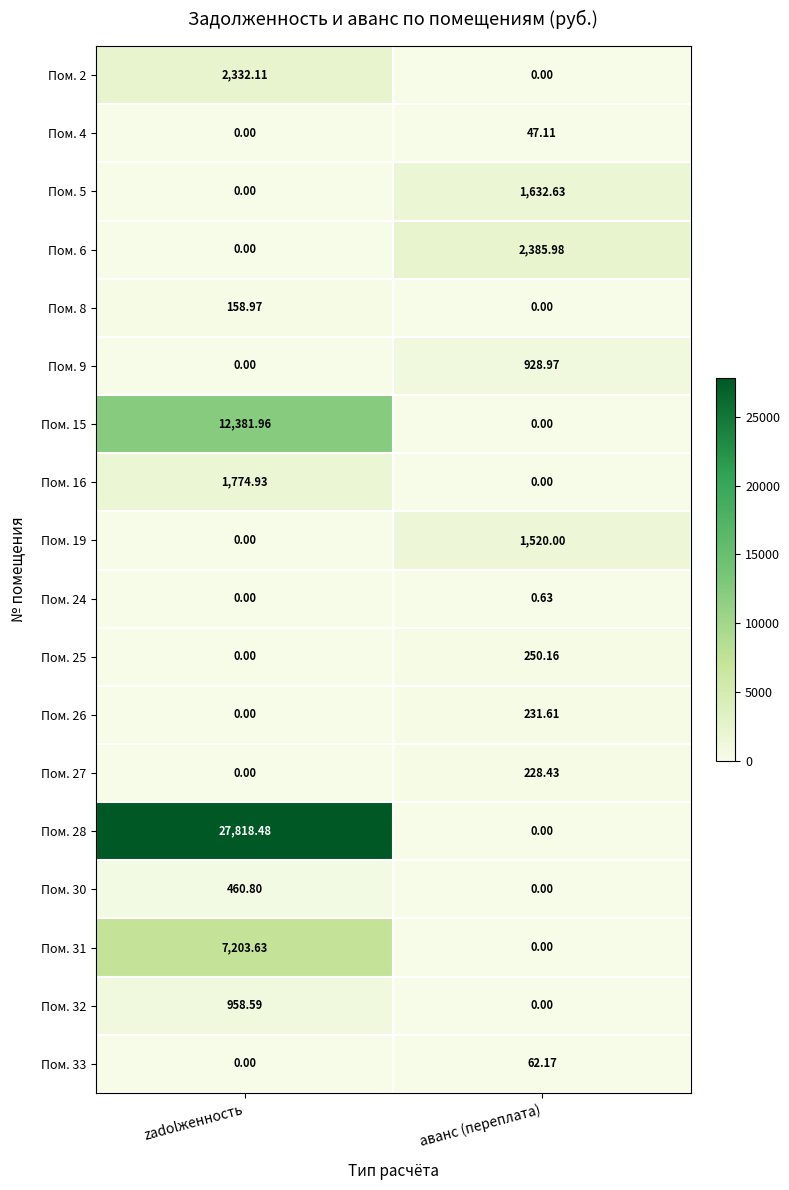

Count the number of categories in the chart.

2